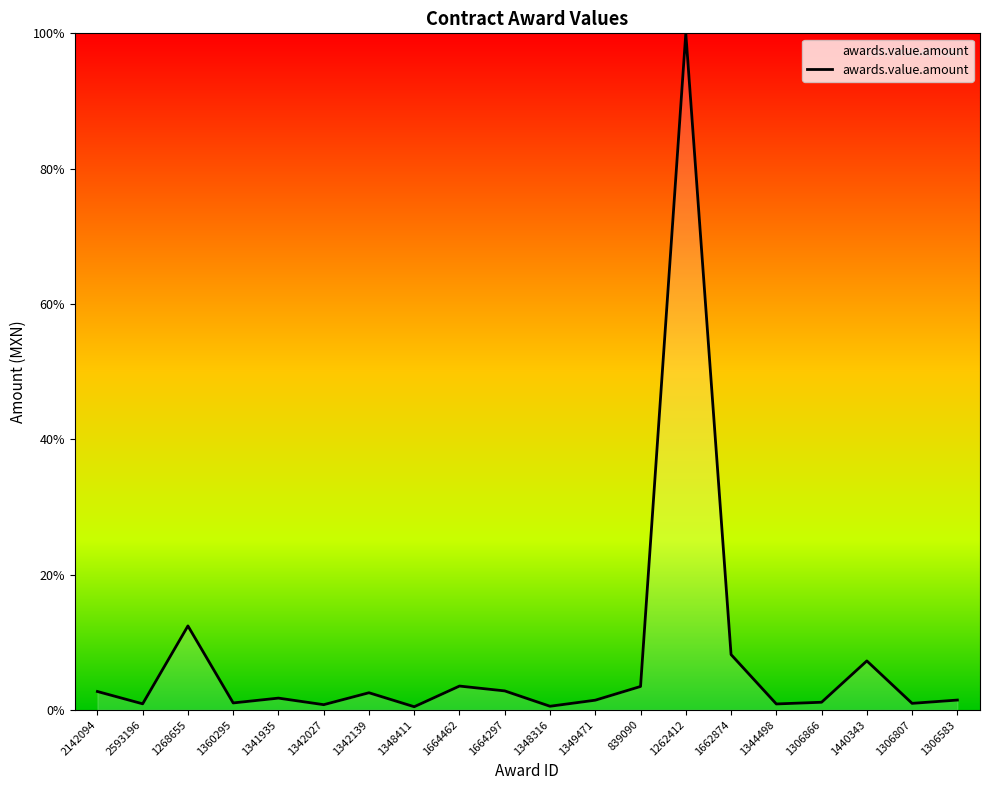

At which label does the data first exceed 164070?

2142094